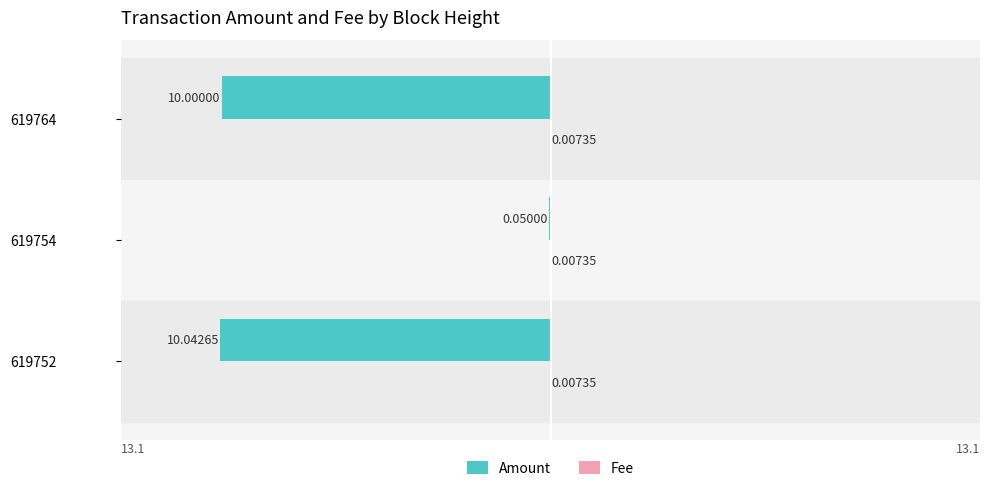

What is the total value across all series at 619752?

-10.0